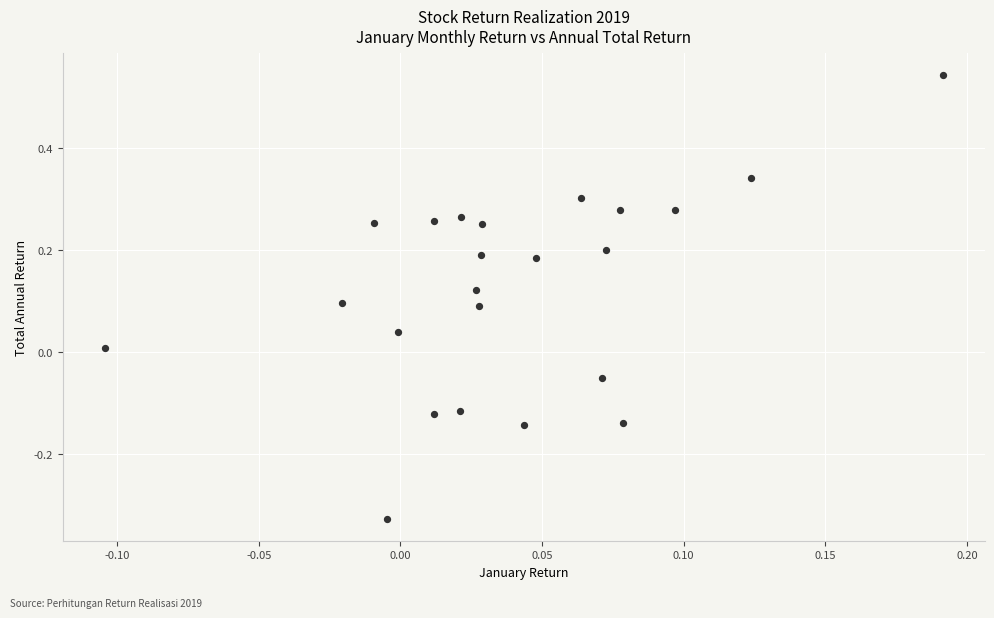

What is the range of Y values (max minus min)?

0.9